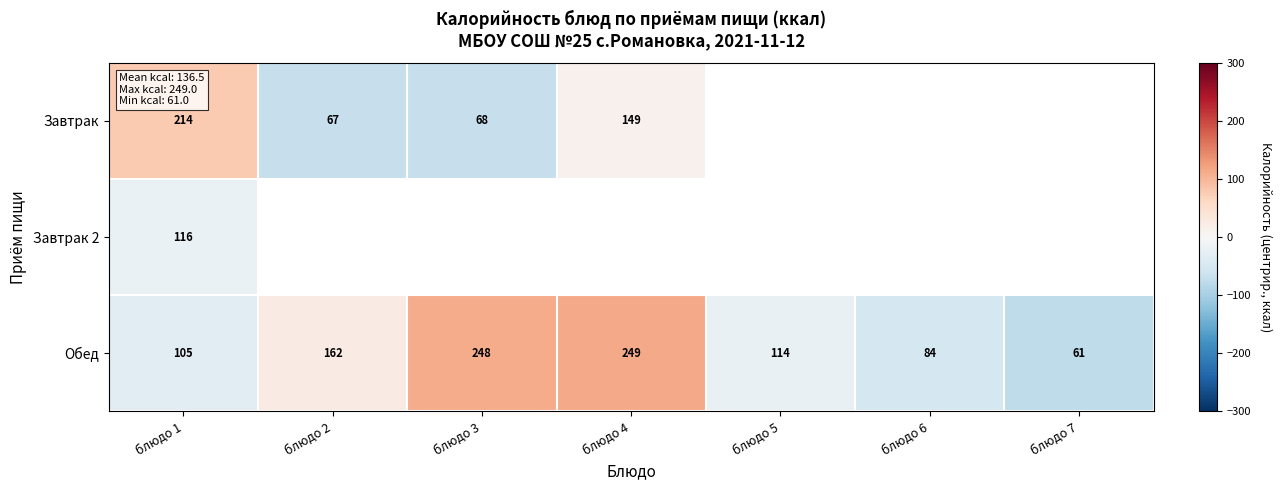

Rank the series by their maximum value, from highest to lowest.

Обед, Завтрак, Завтрак 2